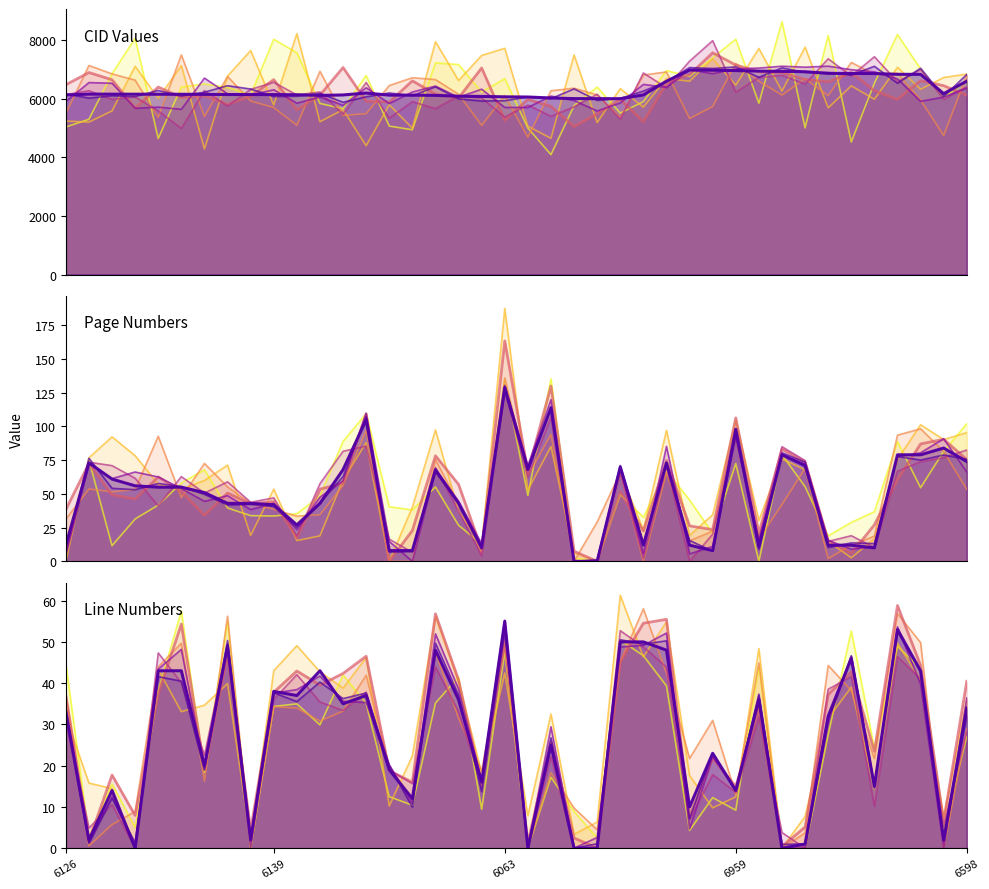

How many interior local peaks does the CID series have?

12